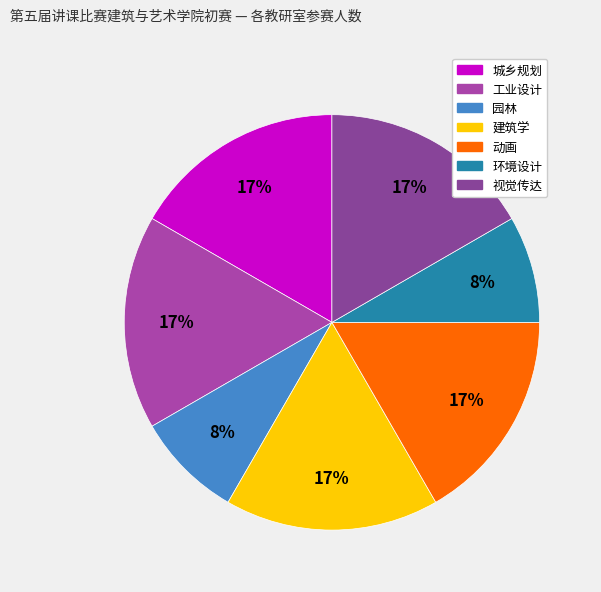

What percentage do 园林 and 城乡规划 together represent?

25.0%